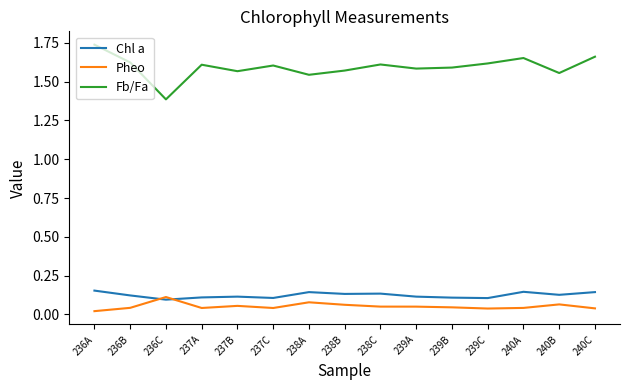

Where do Chl a and Pheo first cross each other?

236B and 236C